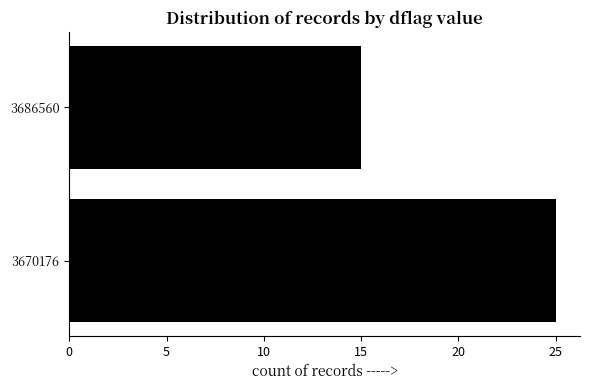

Rank the categories by value from highest to lowest.

3670176, 3686560